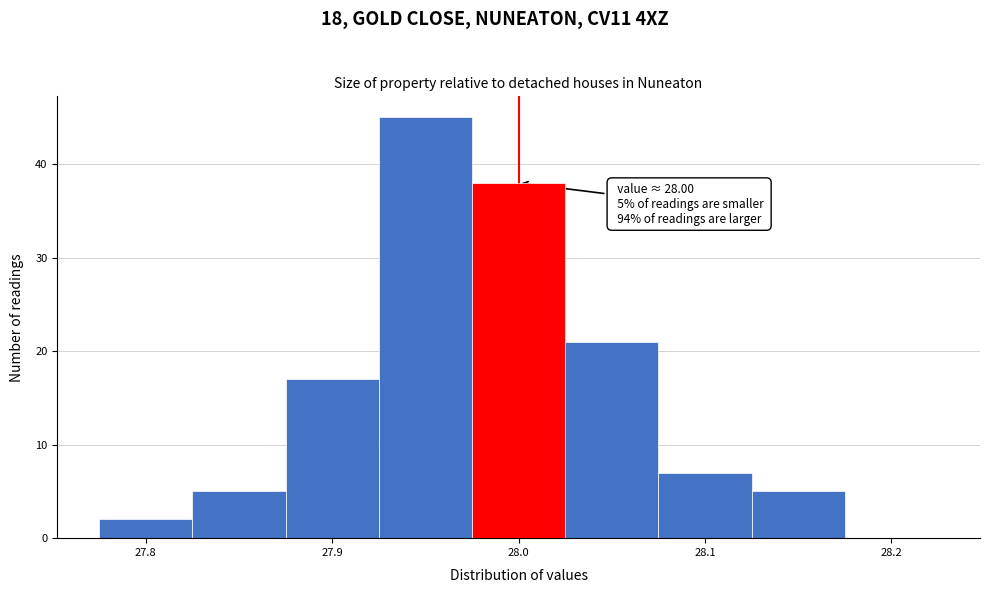

Over which range of the x-axis is the bar tallest?

27.925 to 27.975